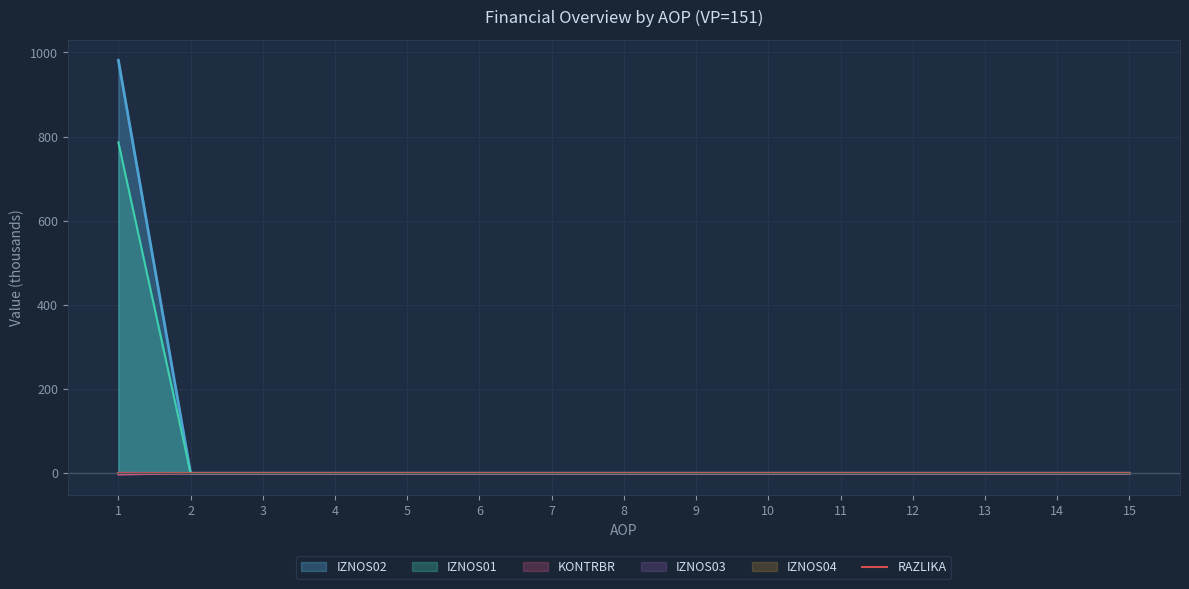

The value of KONTRBR at 5 is -0.0. True or false?

True